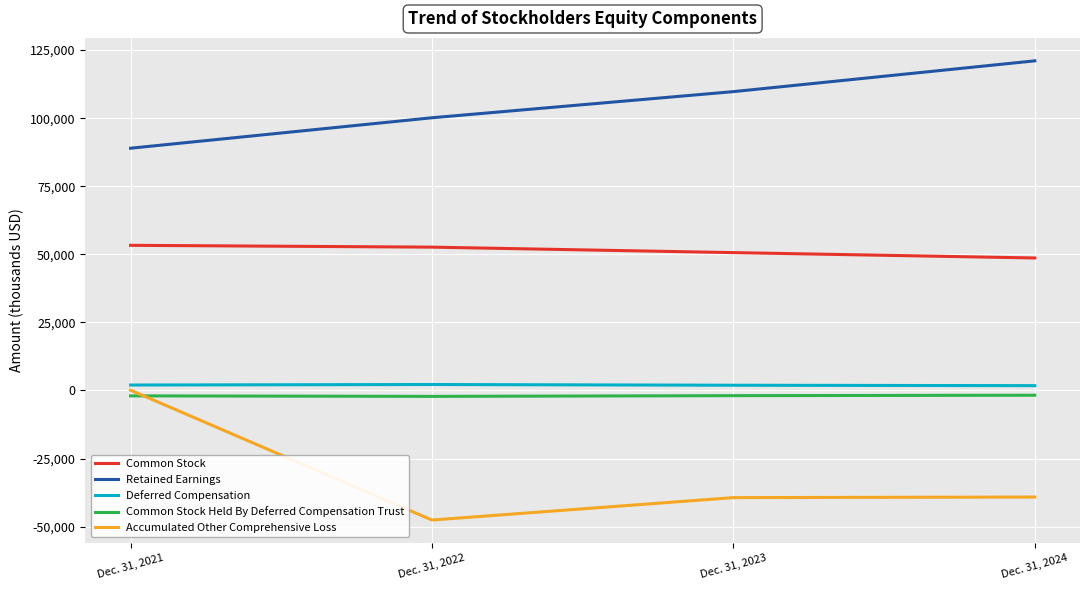

Count the number of data series in this chart.

5